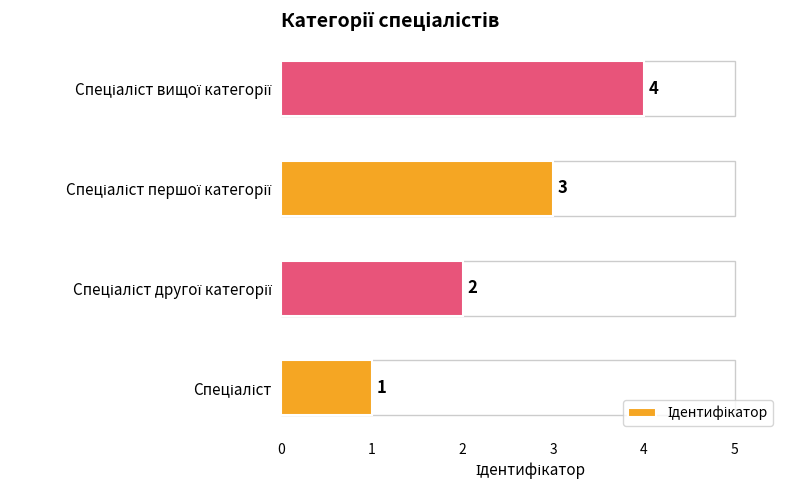

Does the chart contain any negative values?

No